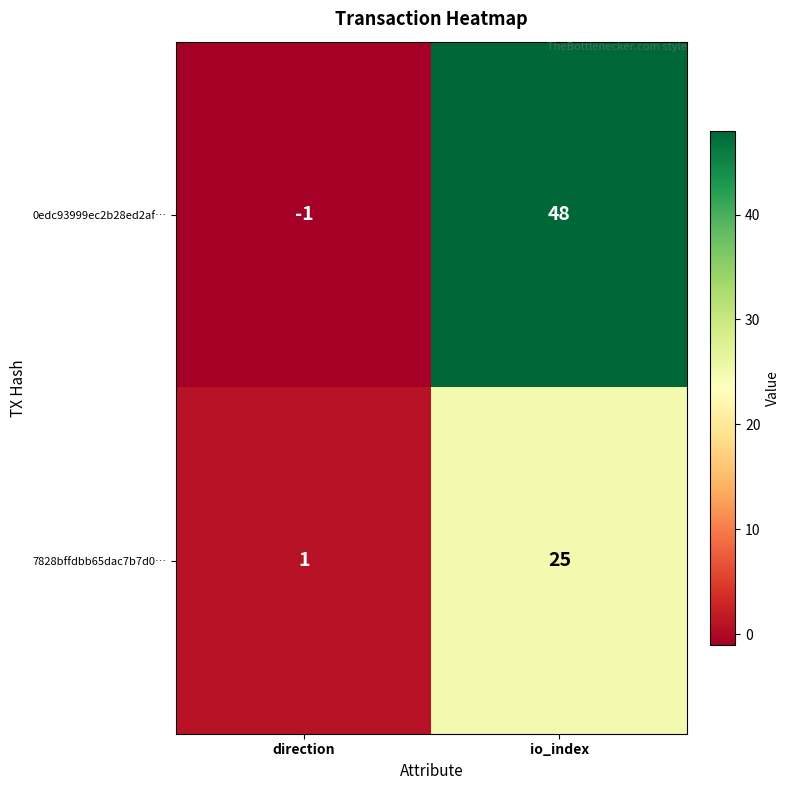

Which label corresponds to the largest value in the chart?

io_index